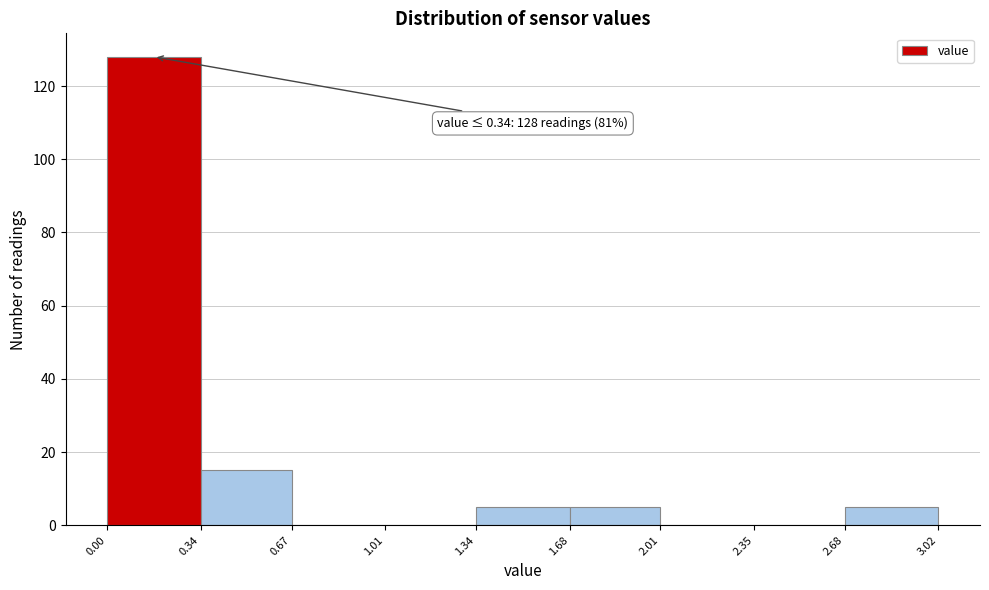

Which range on the x-axis has the tallest bar?

0.00 to 0.34